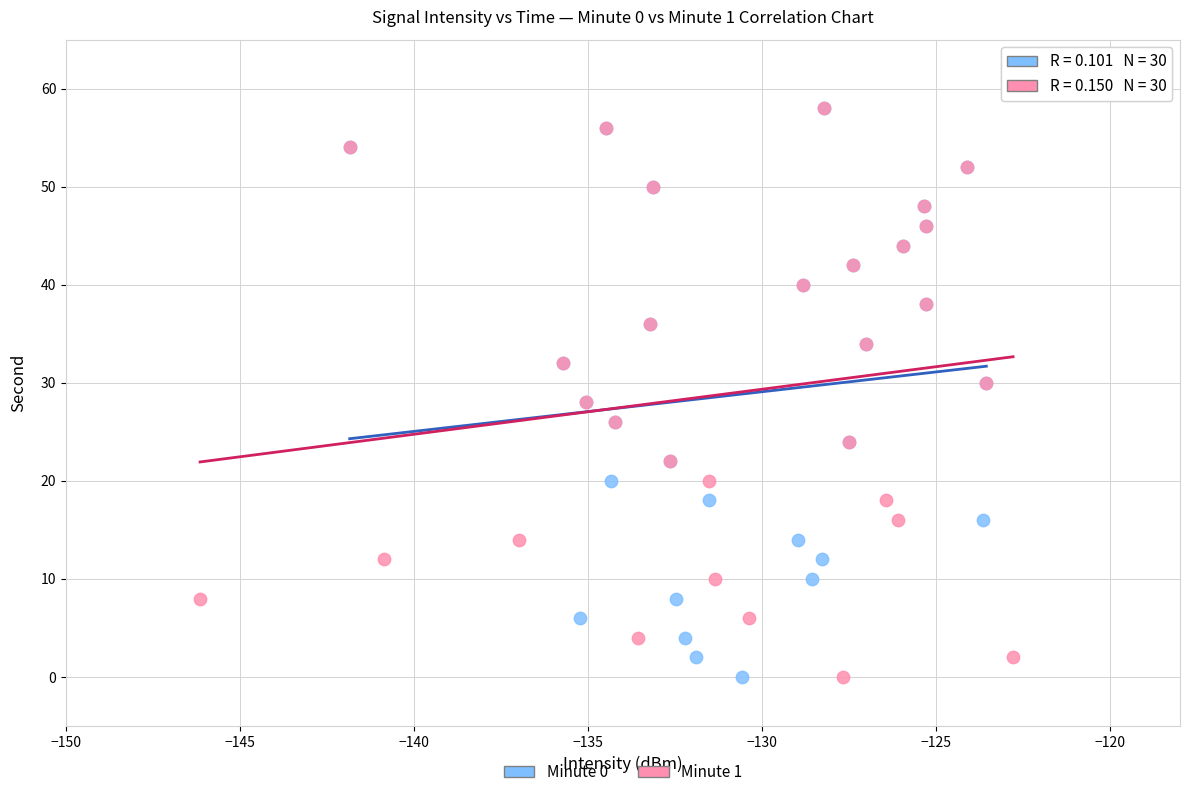

What are all the series names shown in the legend?

Minute 0, Minute 1